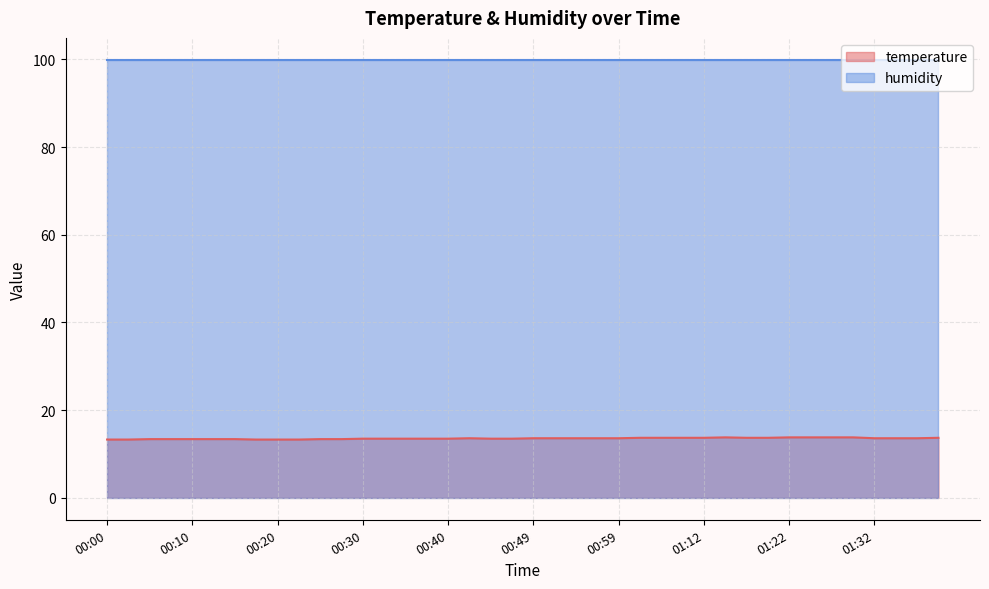

What is the ratio of the value at 01:24 to the value at 00:27?

1.0